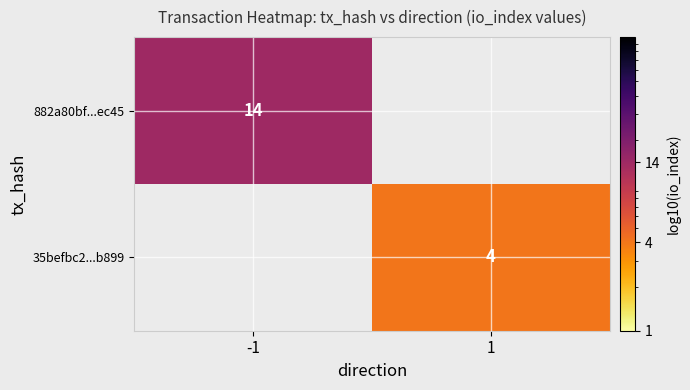

How many distinct data groups are displayed?

2